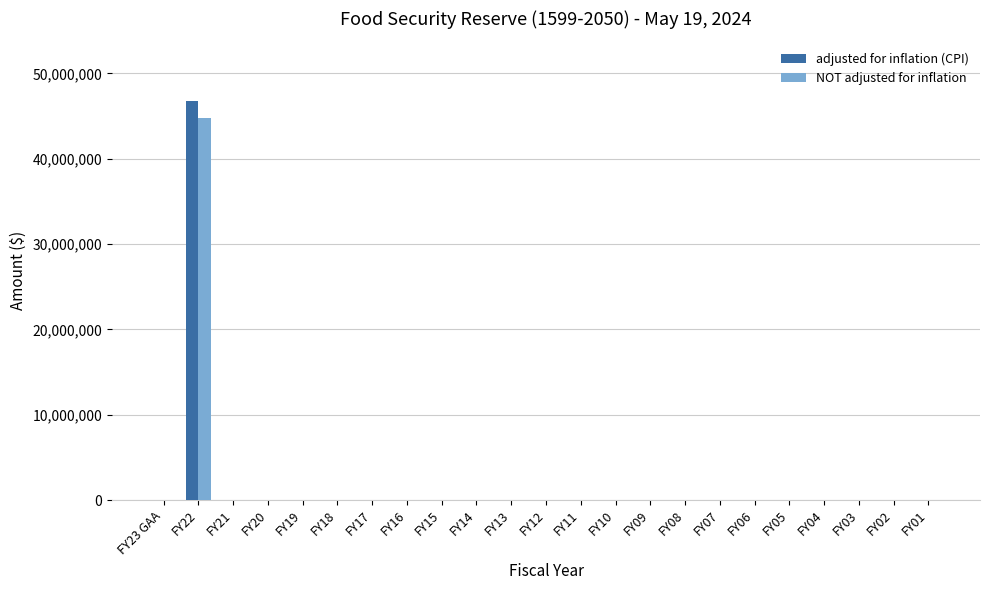

At which category is the sum across all series the highest?

FY22